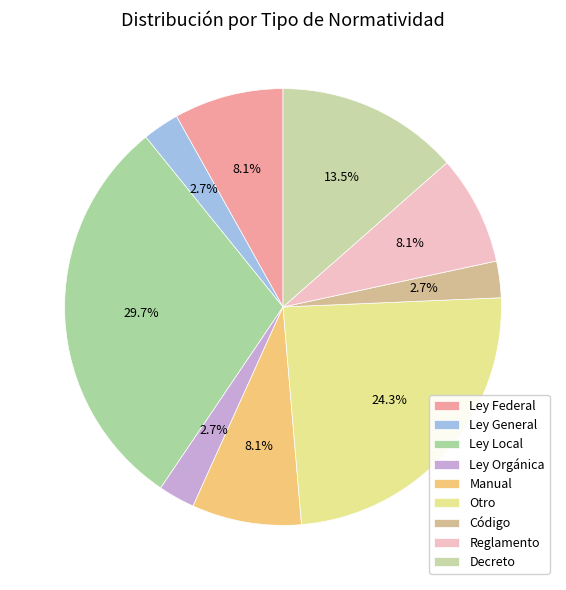

What percentage is the Ley Local slice, to the nearest percent?

30%